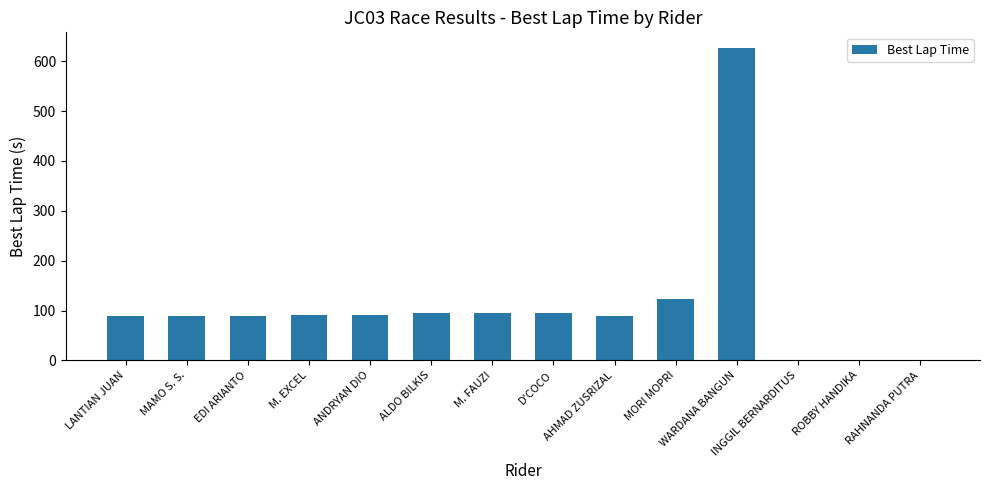

What is the sum of all values?

1572.3